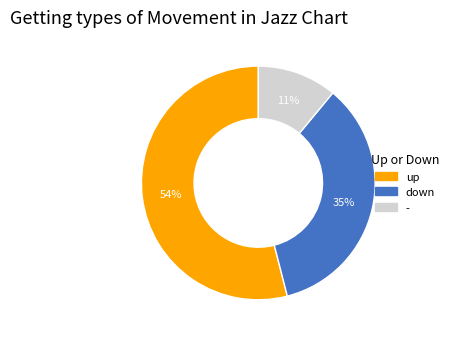

Rank the categories by value from lowest to highest.

-, down, up